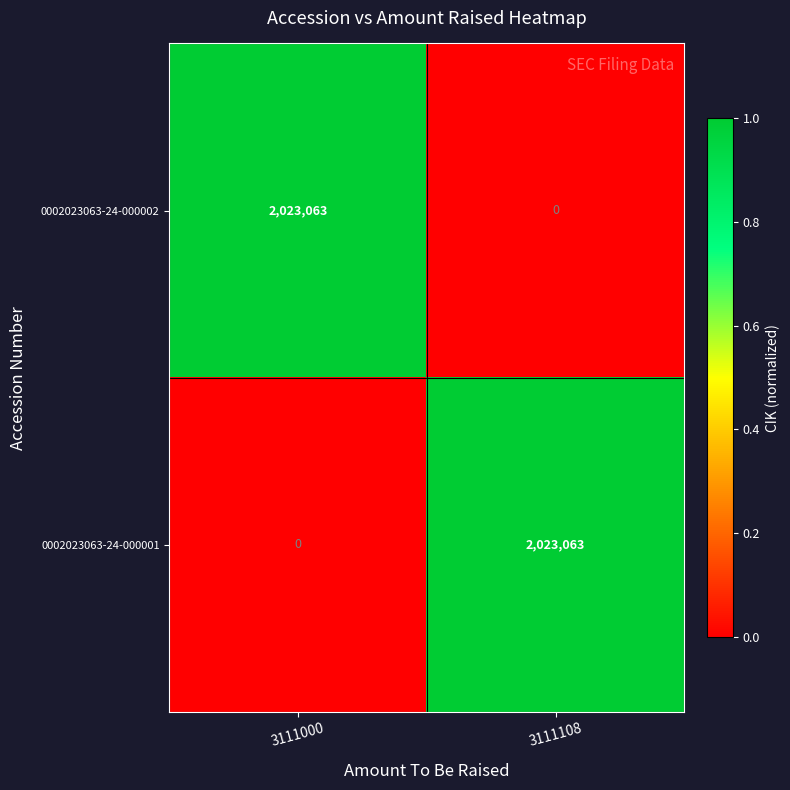

Is it true that 0002023063-24-000001 equals -958977 at 3111000?

False